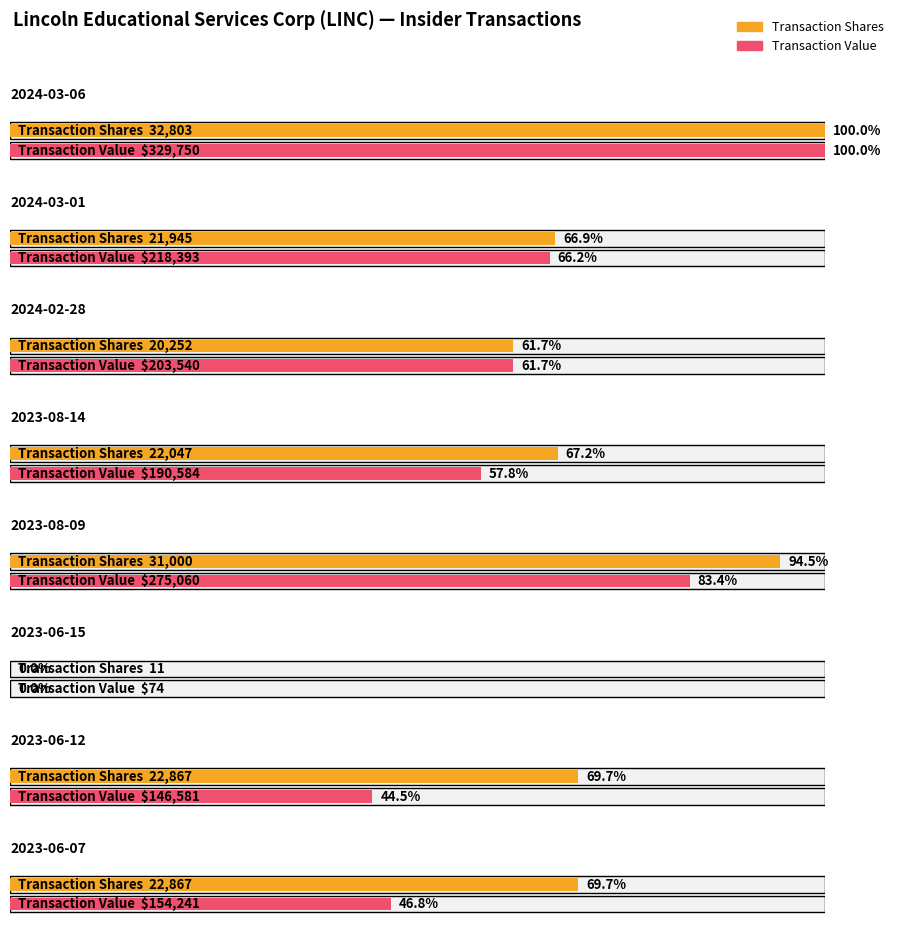

What is the label of the 2nd bar from the left?

2024-03-01